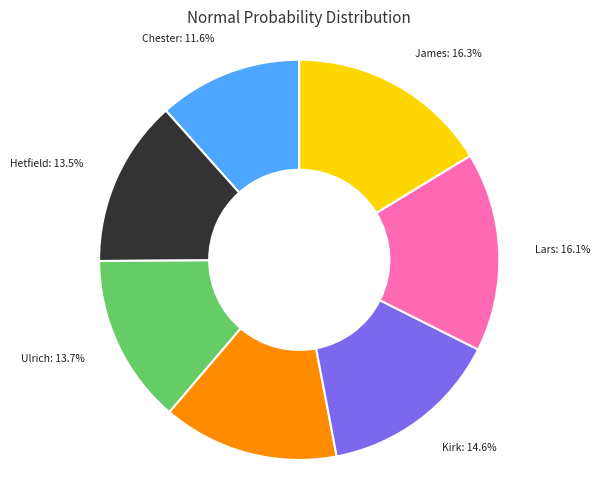

Is there any slice that represents more than half of the pie?

No